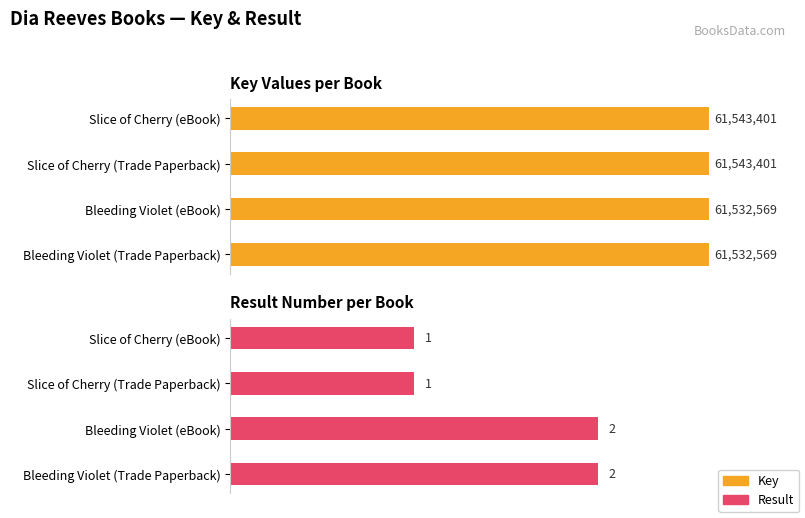

What are all the series names shown in the legend?

Key, Result